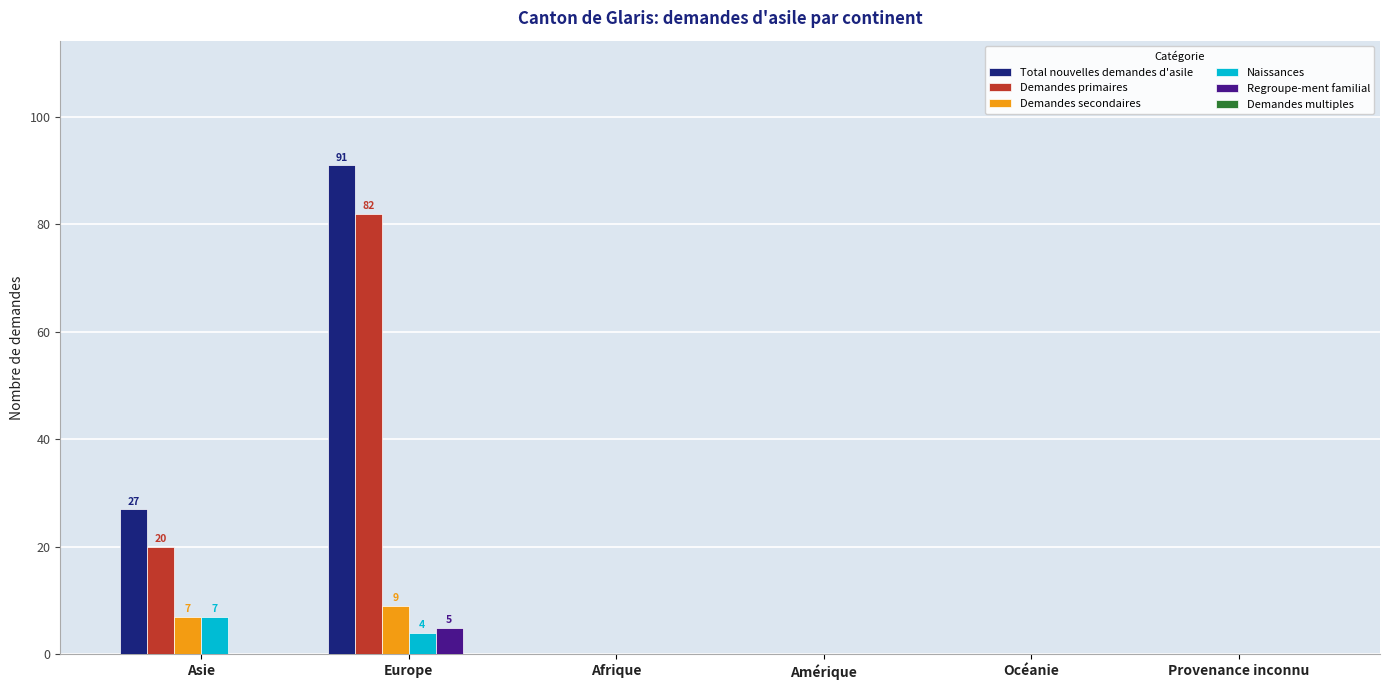

The value of Naissances at Amérique is -4. True or false?

False